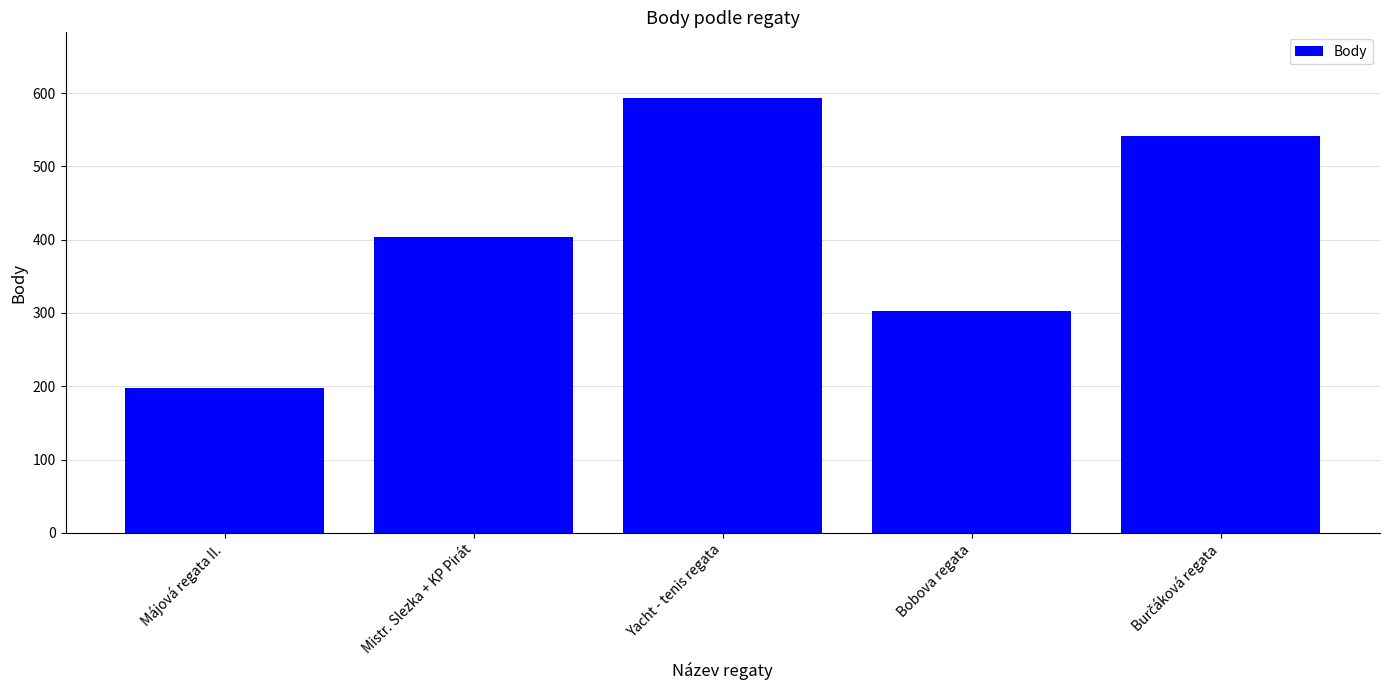

What value does the data have at Yacht - tenis regata?

594